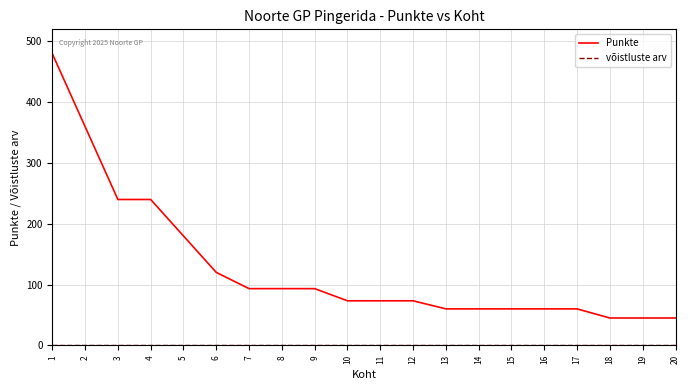

The Punkte series shows 38.1 at 12. True or false?

False